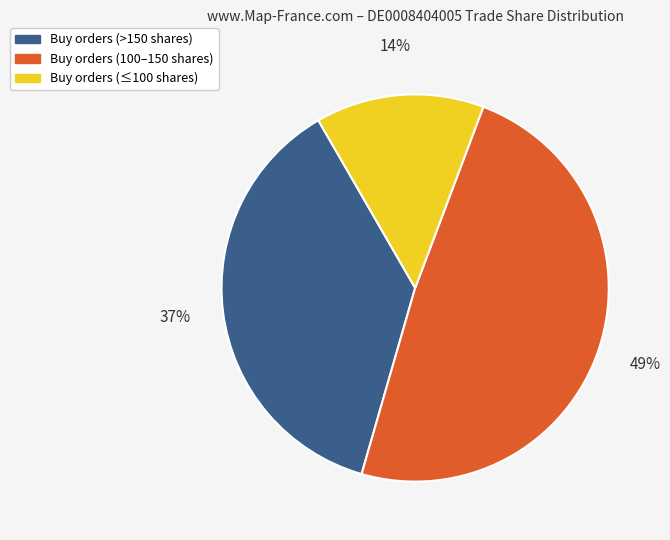

Is there a majority slice in this chart?

No